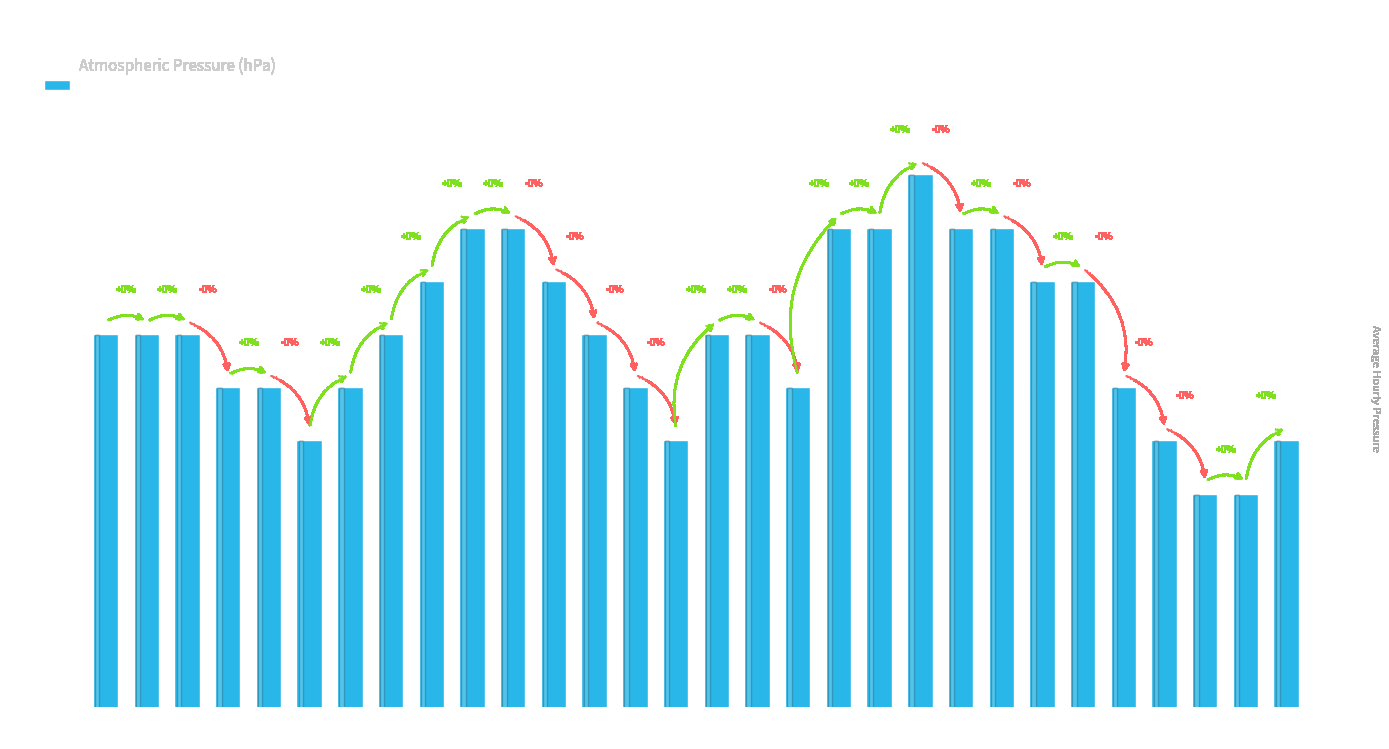

The value at 01:00 is 990. True or false?

True